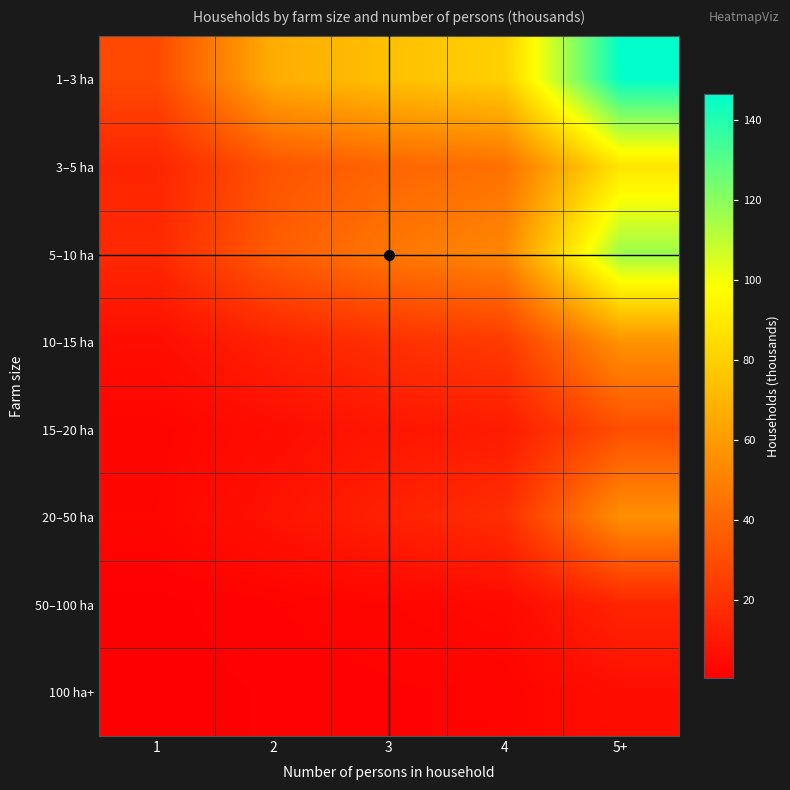

Which series changed the most between 3 and 5+?

1–3 ha